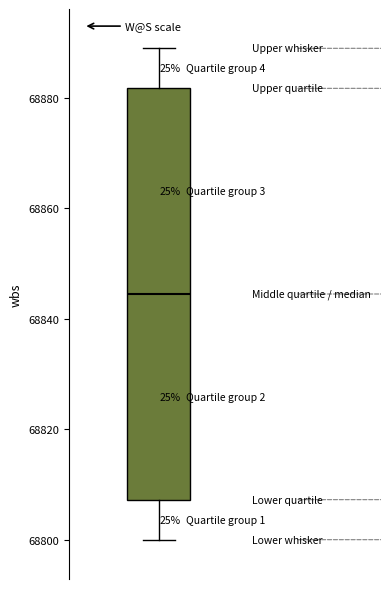

Read this box plot against the y-axis: the position of the median line, the range covered by the box, and the ends of both whiskers. The values are not printed on the chart, so give them approximately, as read against the axis.

median 68844, box 68808 to 68882, whiskers 68800 to 68890